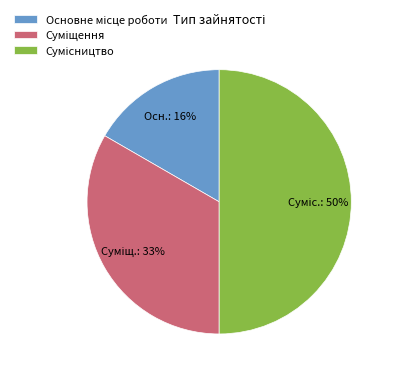

The Основне місце роботи slice represents 26% of the pie. True or false?

False